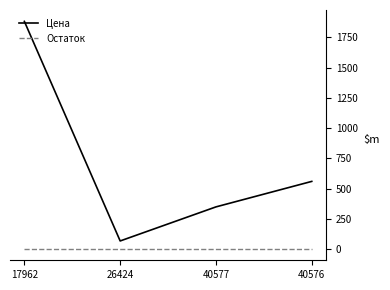

What is the smallest value displayed?

1.0